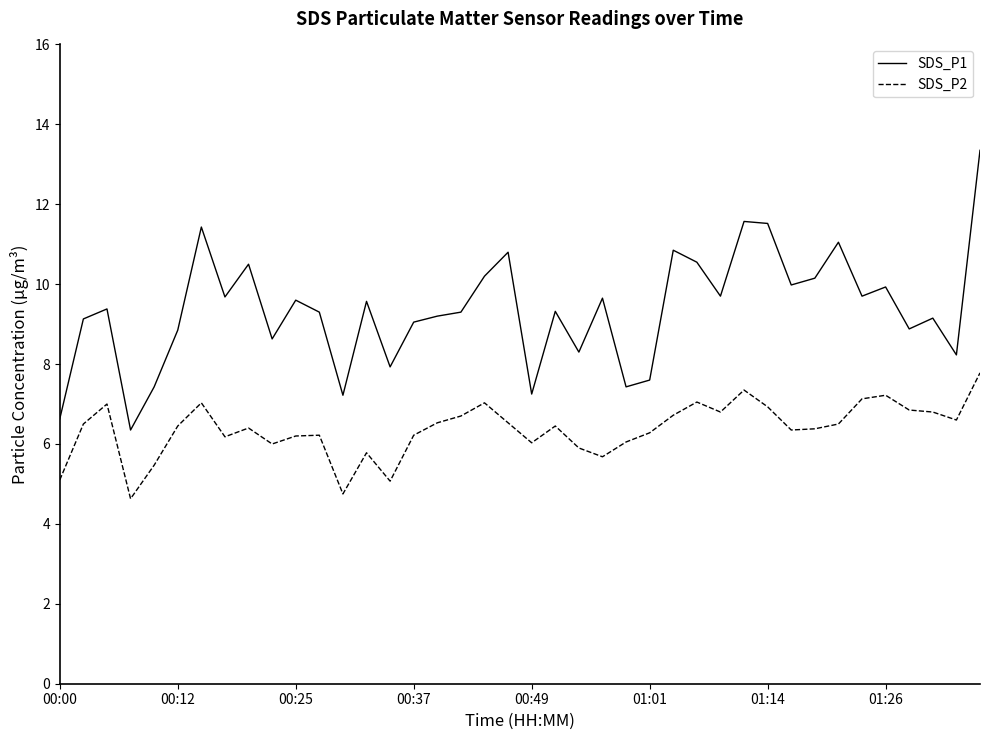

What is the smallest value displayed?

4.6